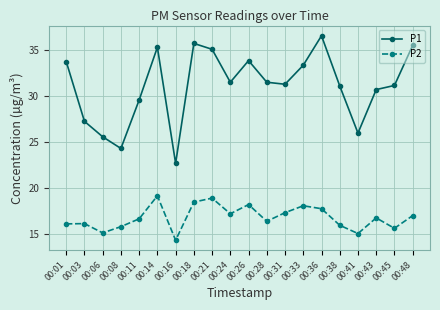

Rank the series by their average value, from lowest to highest.

P2, P1